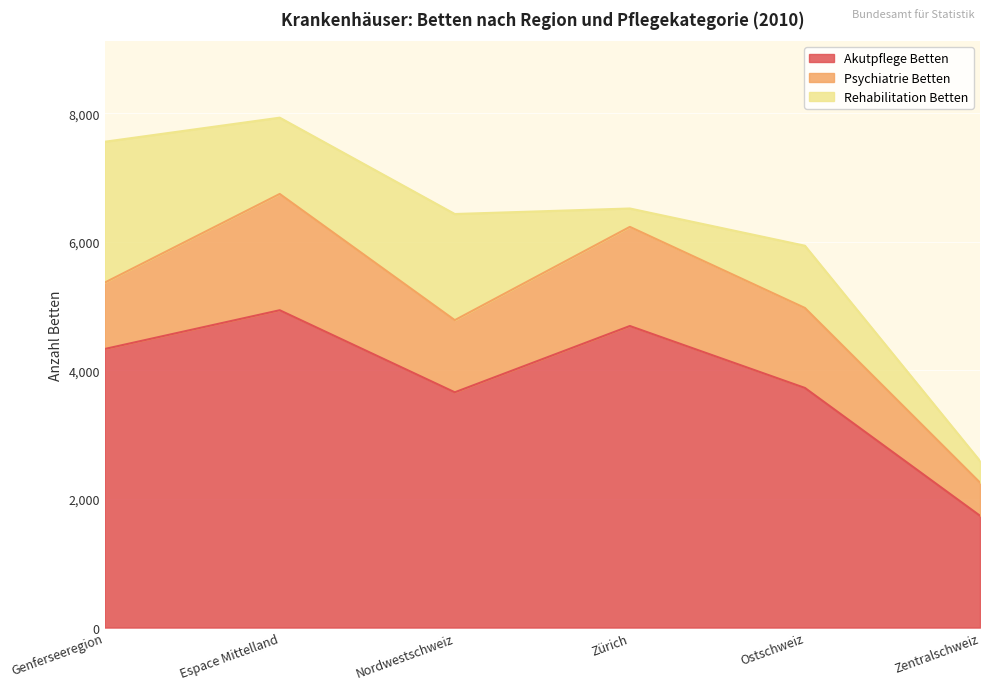

Between Nordwestschweiz and Genferseeregion, which is larger?

Genferseeregion